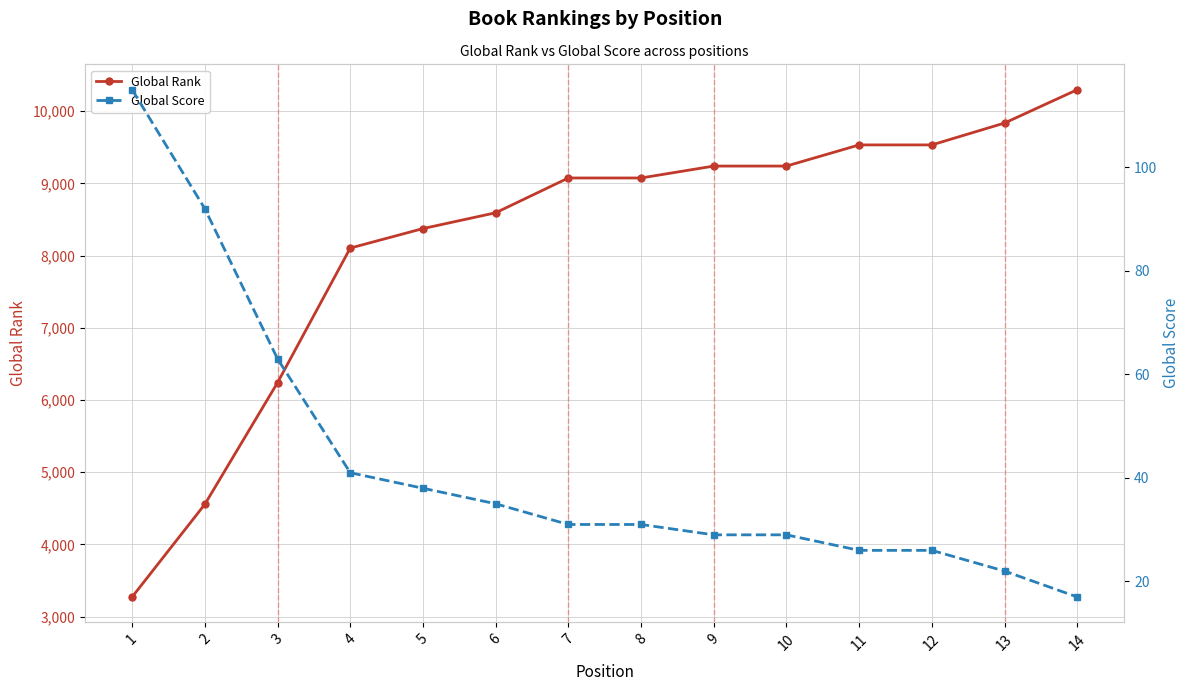

What is the spread (max minus min) of values at 3?

6177